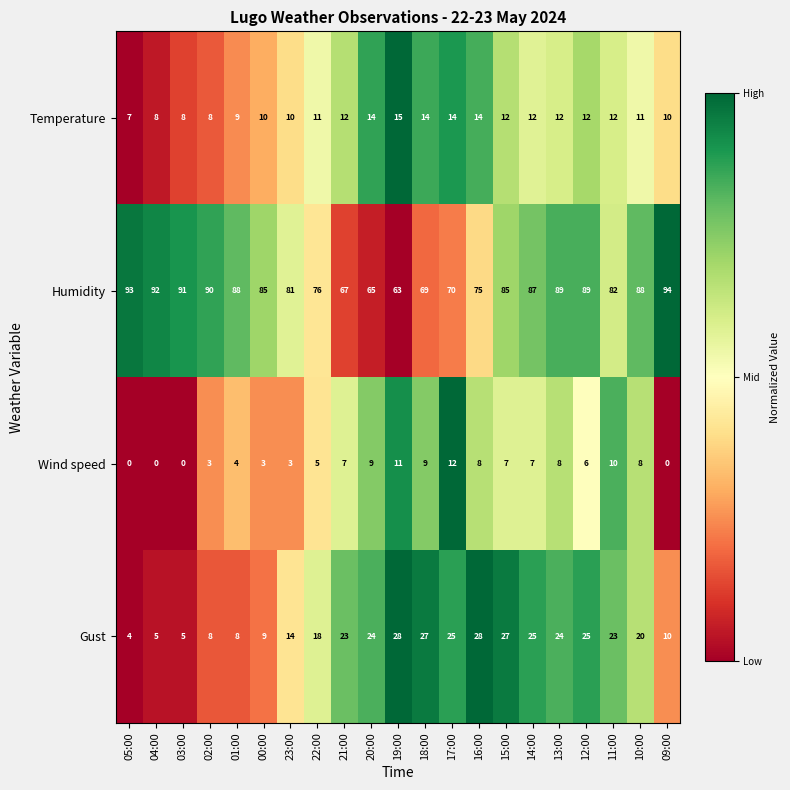

What is the average value of the Gust series?

18